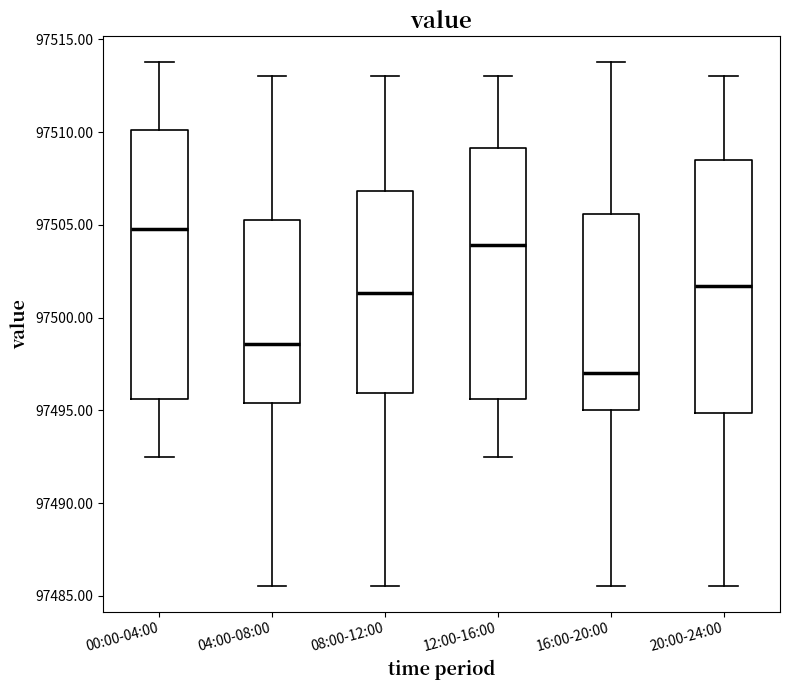

Reading left to right, read every box against the y-axis: the position of its median line, the range the box covers, and the ends of its whiskers. The values are not printed on the chart, so give them approximately, as read against the axis.

00:00-04:00: median 97505.0, box 97495.5 to 97510.0, whiskers 97492.5 to 97514.0
04:00-08:00: median 97498.5, box 97495.5 to 97505.5, whiskers 97485.5 to 97513.0
08:00-12:00: median 97501.5, box 97496.0 to 97507.0, whiskers 97485.5 to 97513.0
12:00-16:00: median 97504.0, box 97495.5 to 97509.0, whiskers 97492.5 to 97513.0
16:00-20:00: median 97497.0, box 97495.0 to 97505.5, whiskers 97485.5 to 97514.0
20:00-24:00: median 97501.5, box 97495.0 to 97508.5, whiskers 97485.5 to 97513.0